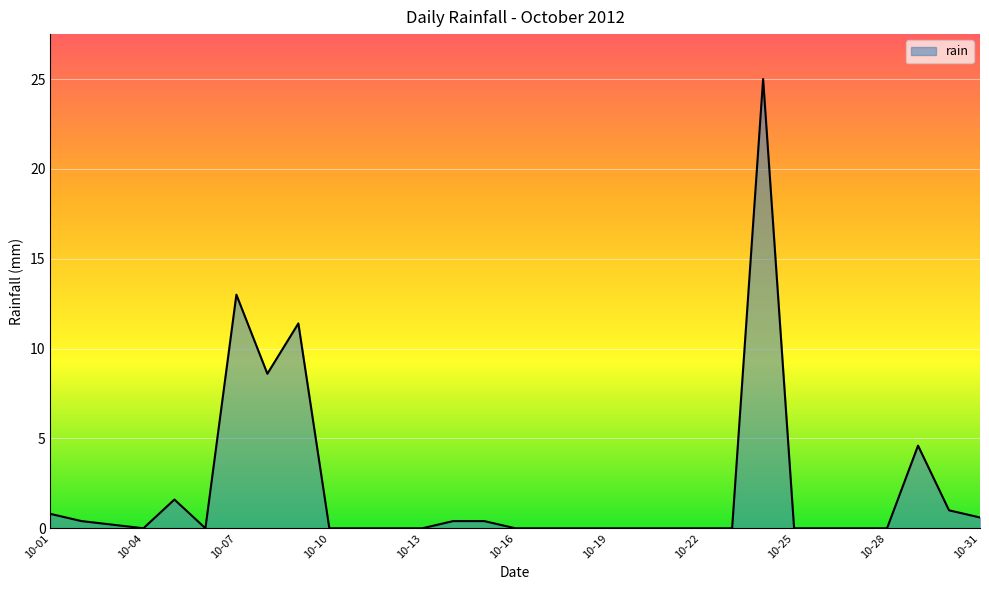

What is the difference between the maximum and minimum values?

25.0